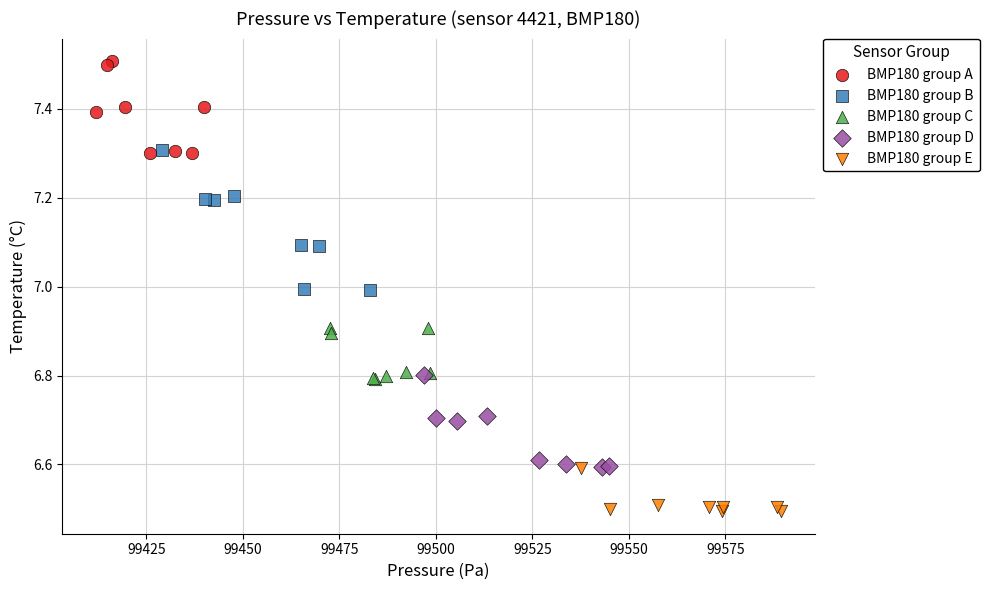

What are all the series names shown in the legend?

BMP180 group A, BMP180 group B, BMP180 group C, BMP180 group D, BMP180 group E